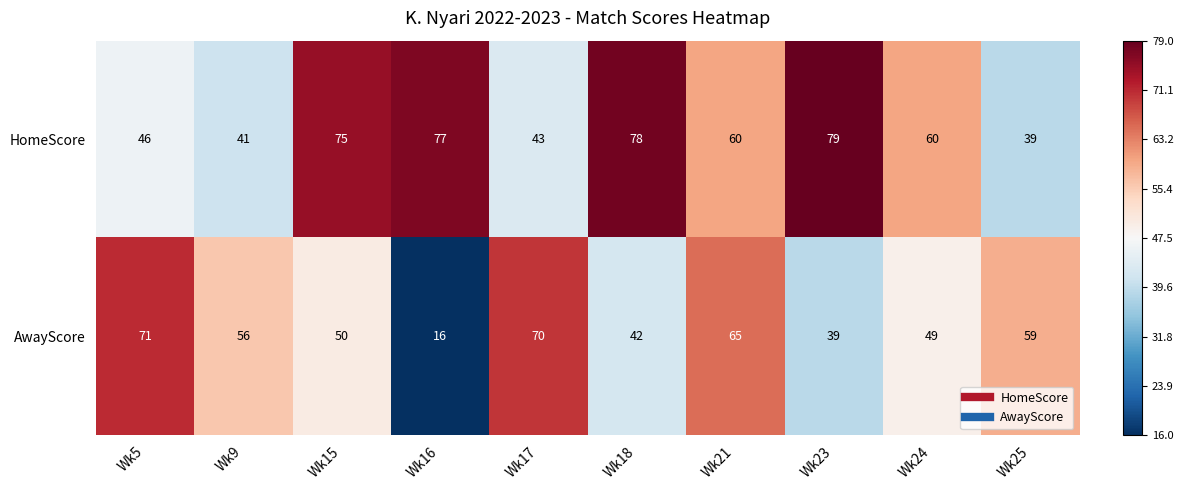

Rank the series by their maximum value, from lowest to highest.

AwayScore, HomeScore